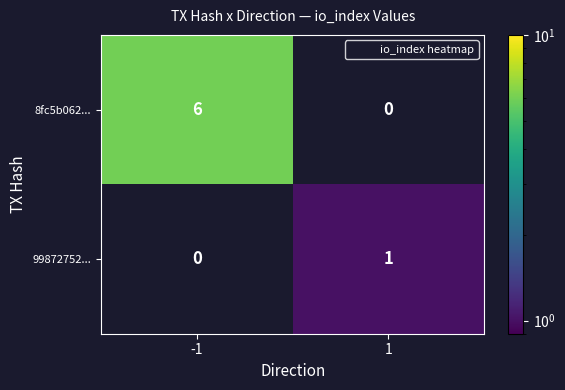

What is the difference between the maximum and minimum values in the 8fc5b062... series?

6